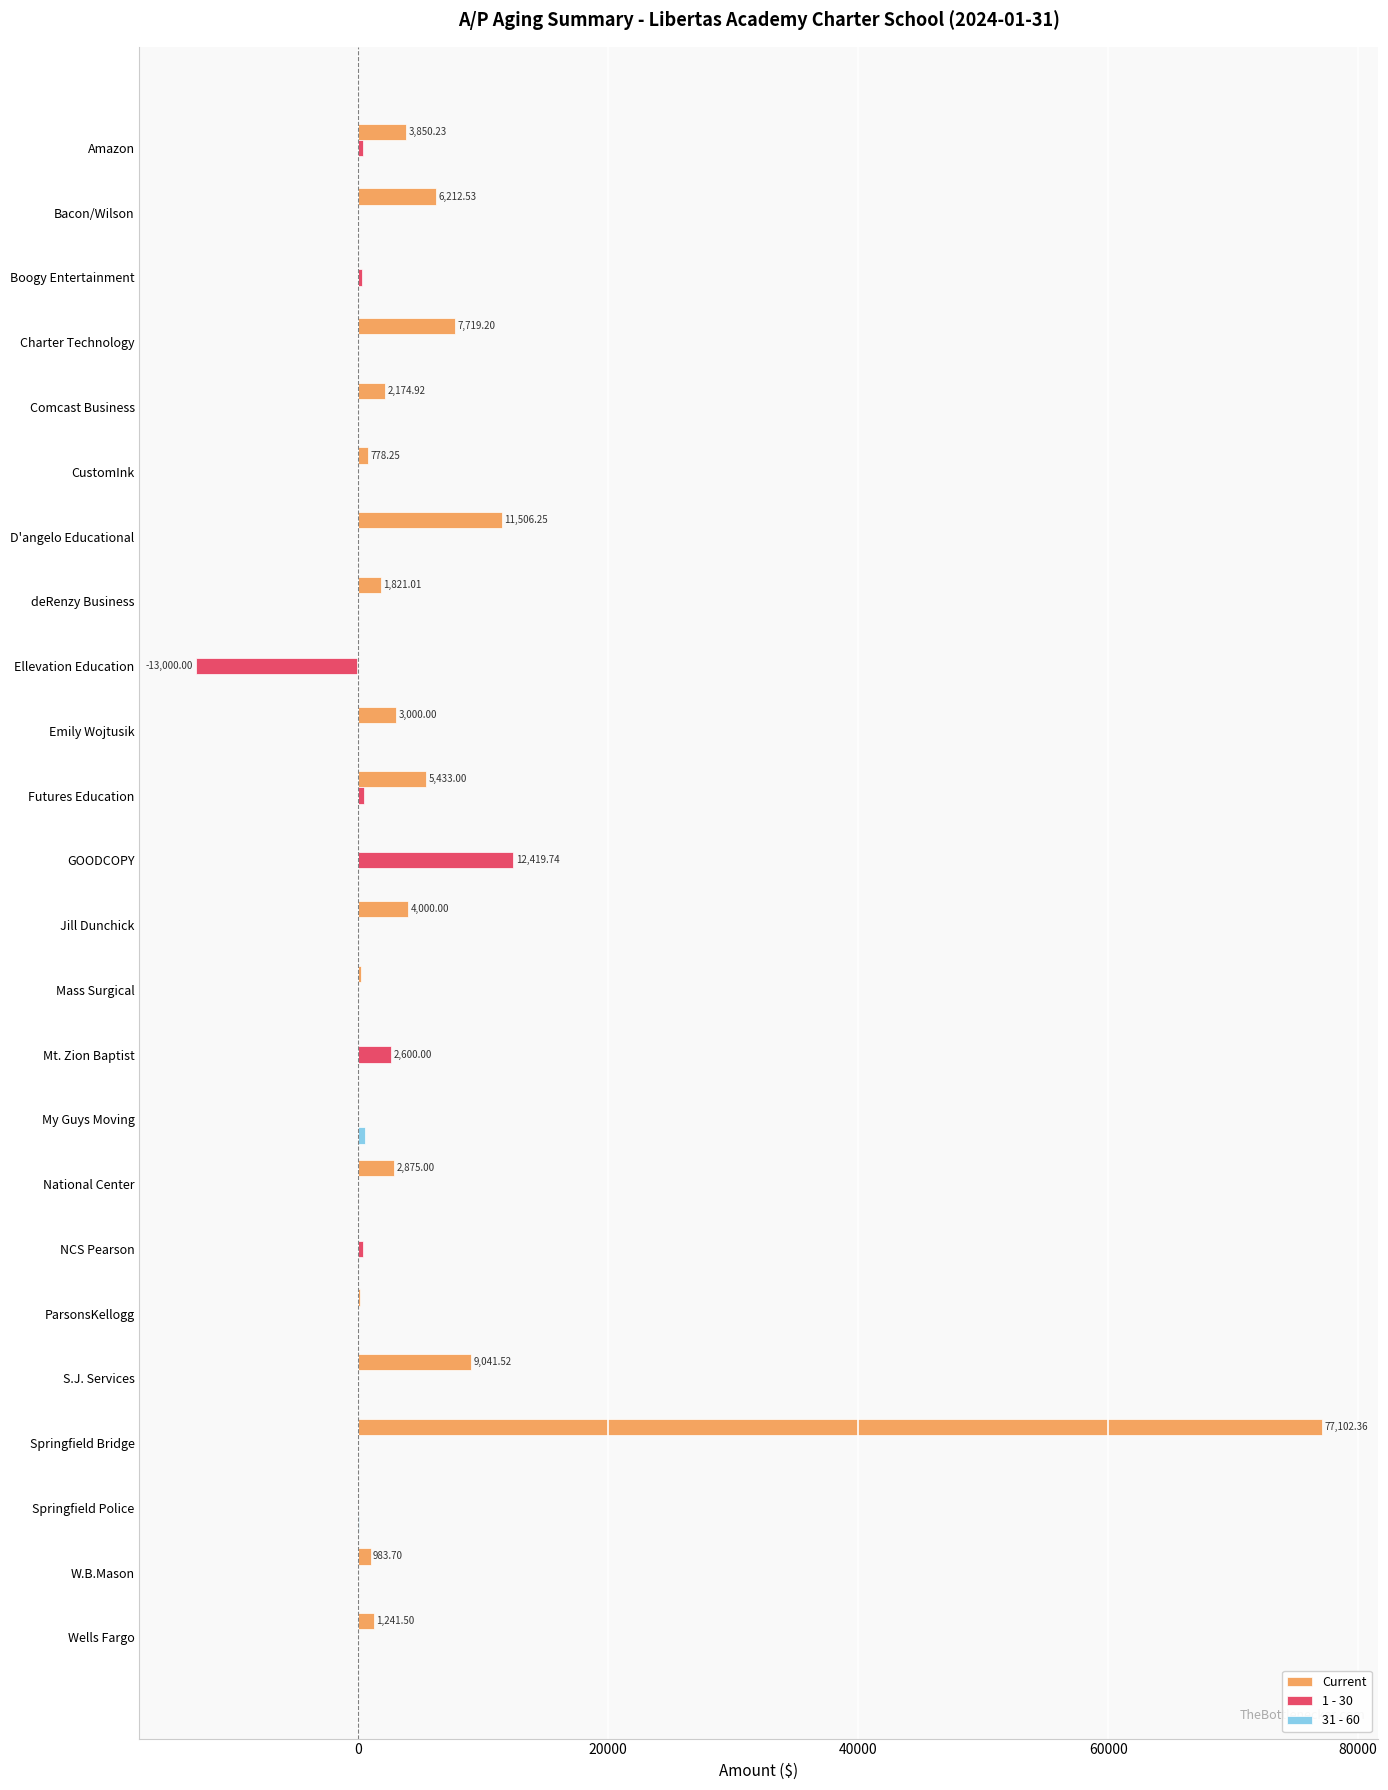

Which category has the highest value across all series?

Springfield Bridge